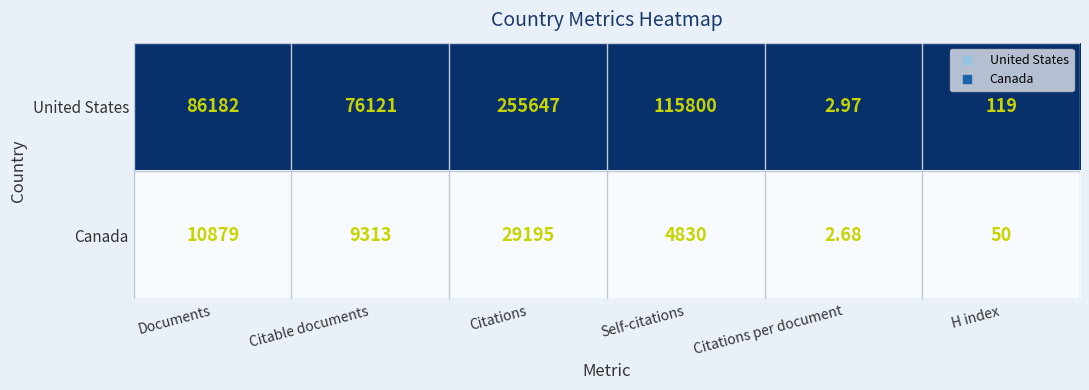

At Citations per document, list the series in order from smallest to largest.

Canada, United States